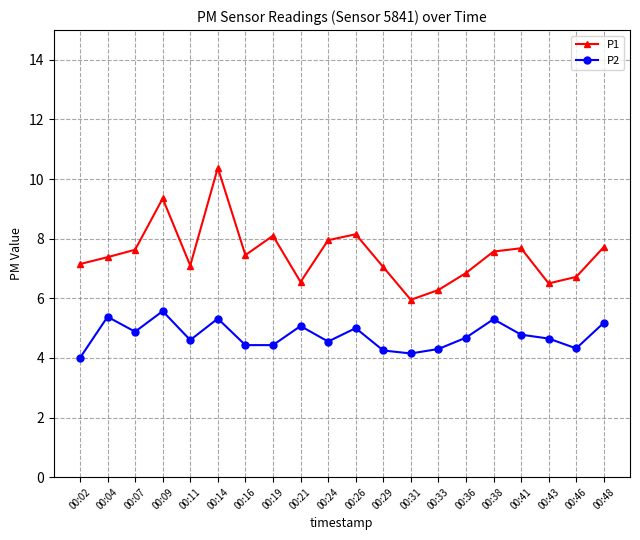

Rank the series by their average value, from highest to lowest.

P1, P2